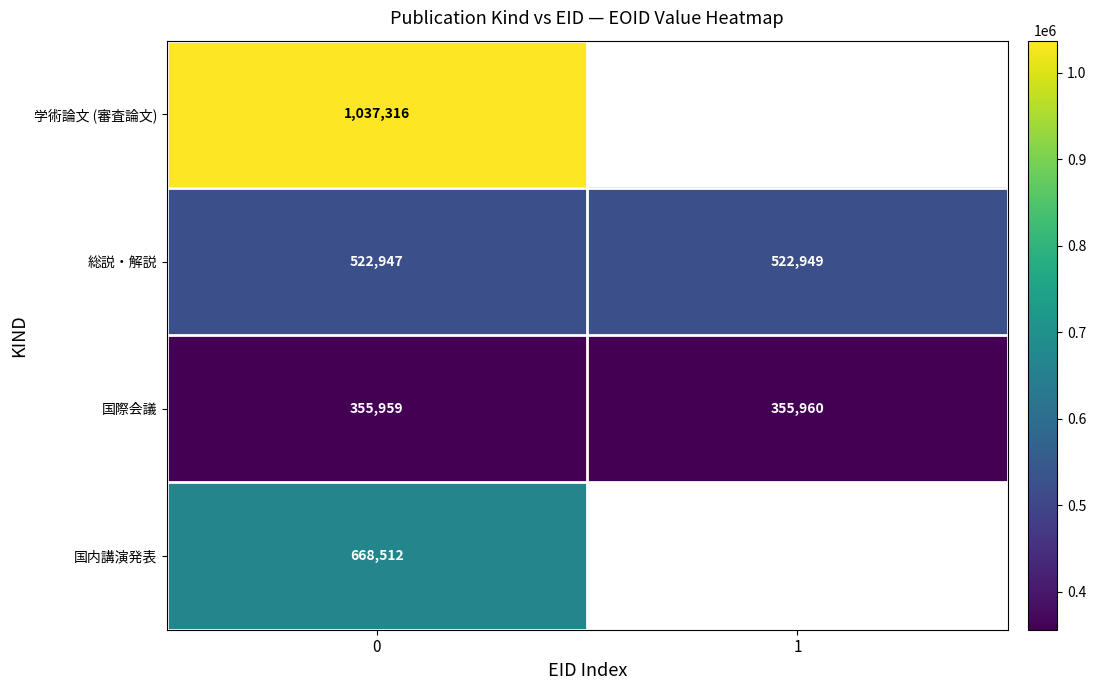

Rank the series at 0 from lowest to highest value.

国際会議, 総説・解説, 国内講演発表, 学術論文 (審査論文)